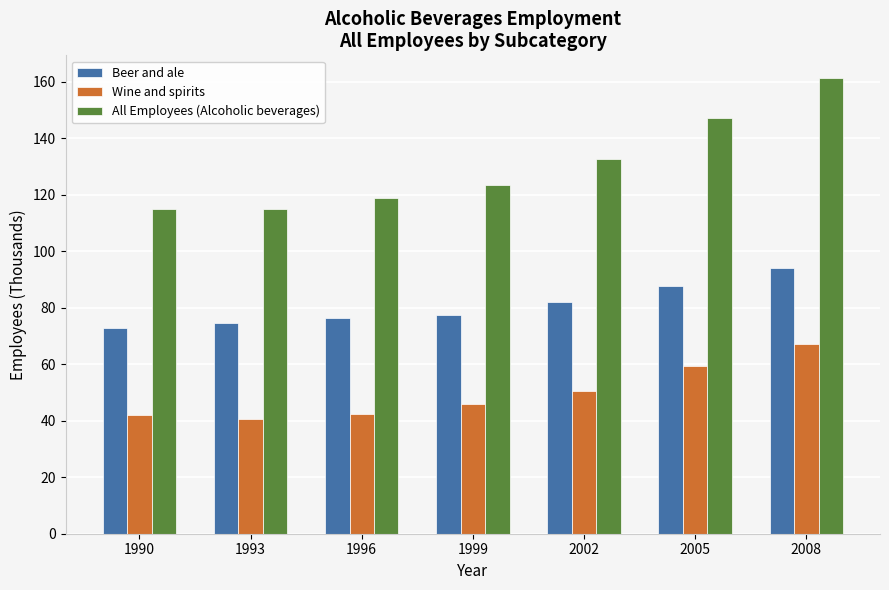

How many groups of bars are there?

7